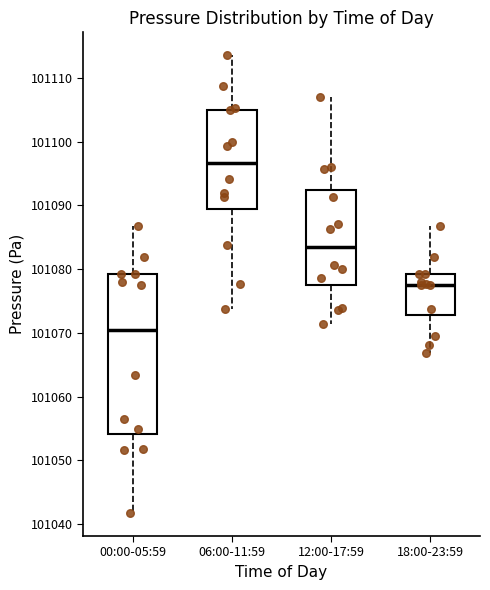

Which box's median line is the highest?

06:00-11:59